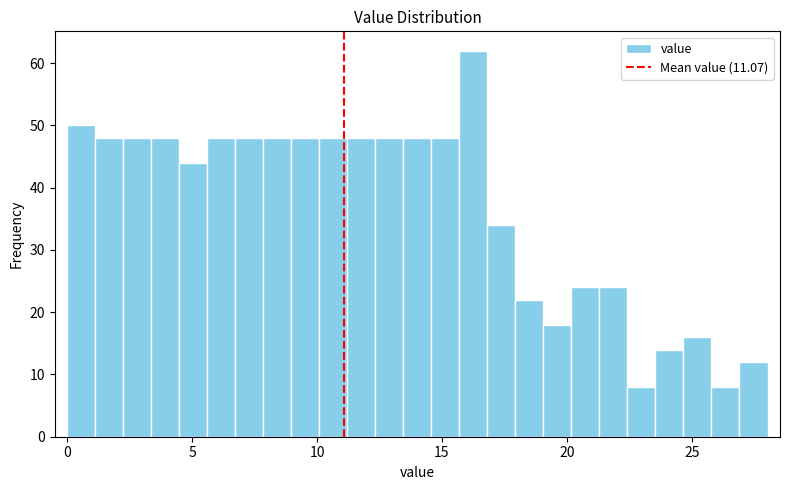

Read against the x-axis, roughly where is the centre of the tallest bar?

16.5